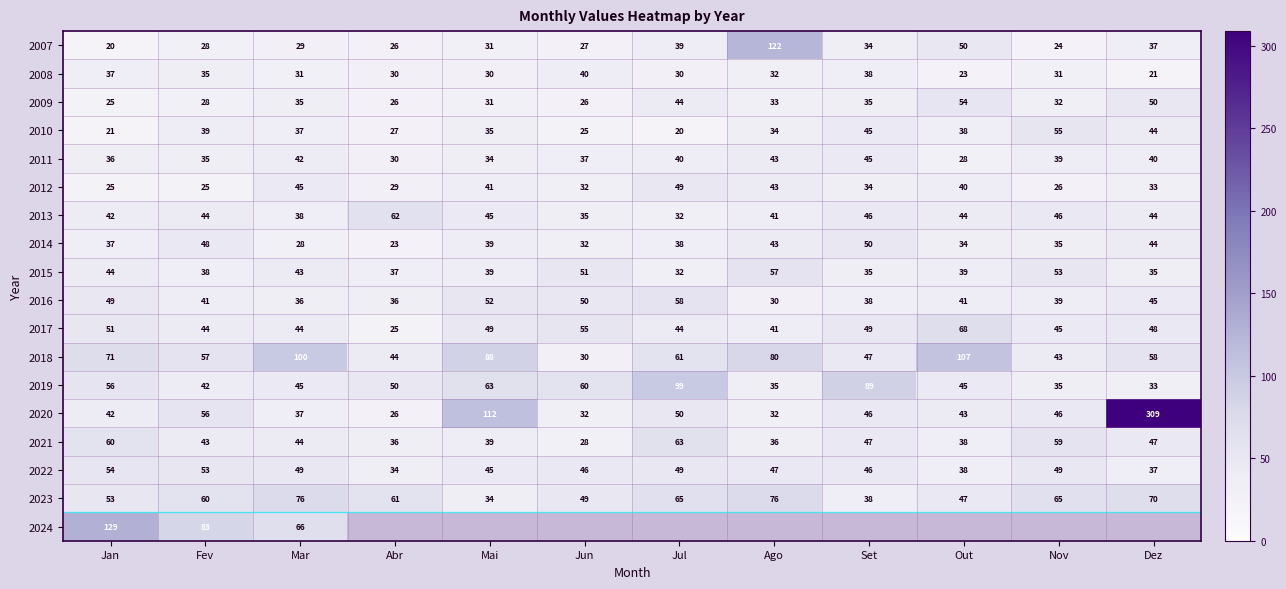

Between Mar and Dez, which is larger?

Dez